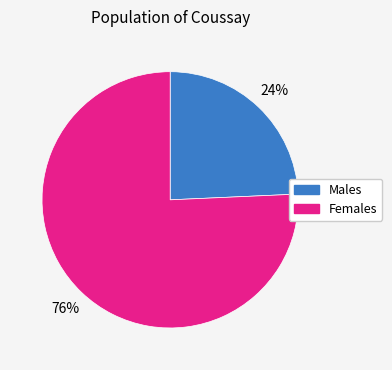

Which has a higher value, Females or Males?

Females